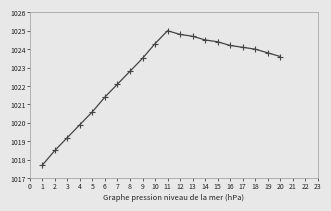

How many lines are shown in the chart?

1